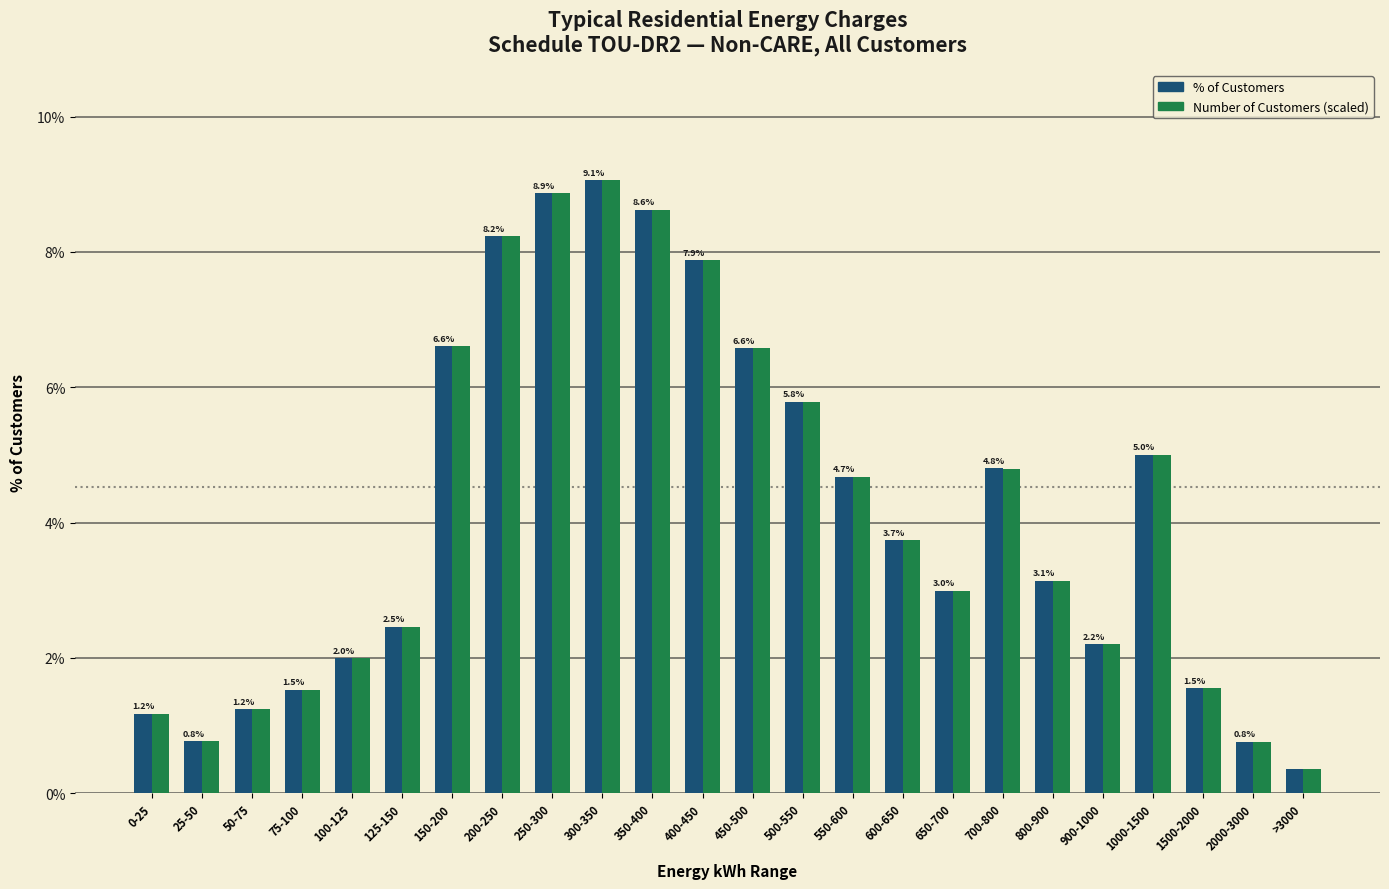

Is it true that Number of Customers (scaled) equals 0.5 at 0-25?

False